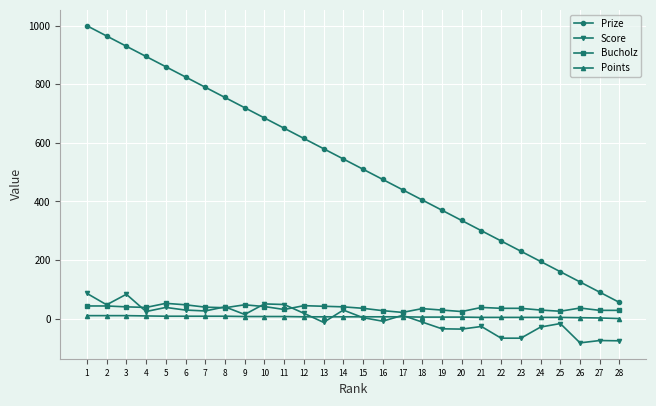

Which series has the widest spread of values?

Prize